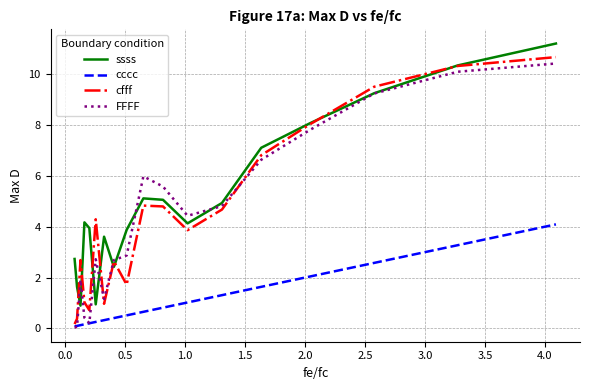

Which series has the largest total across all categories?

ssss